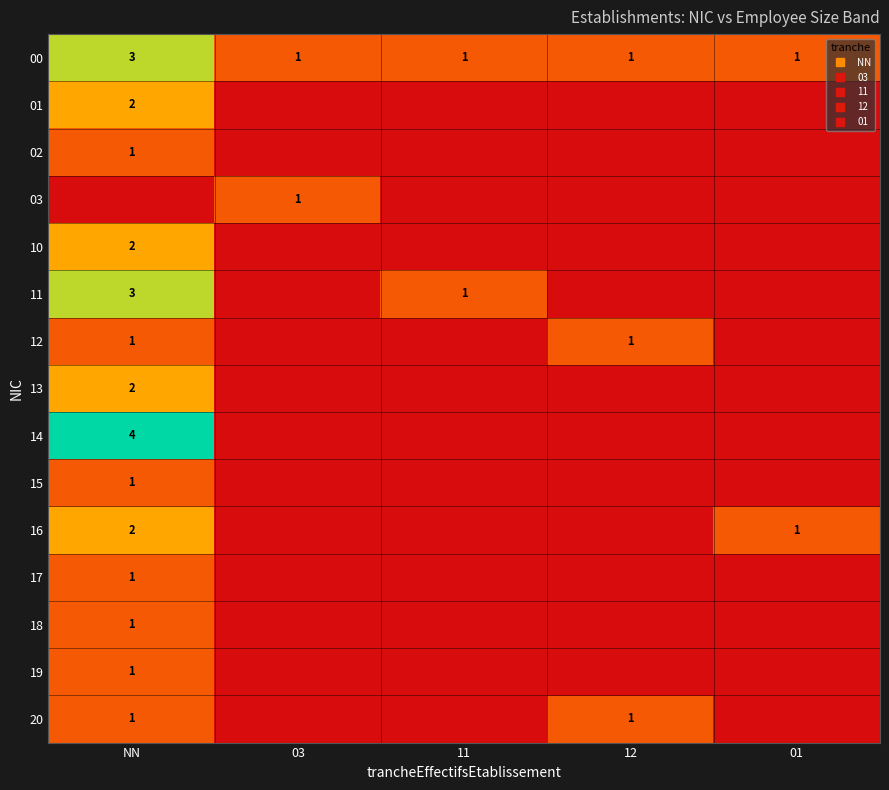

At which category is the sum across all series the highest?

NN